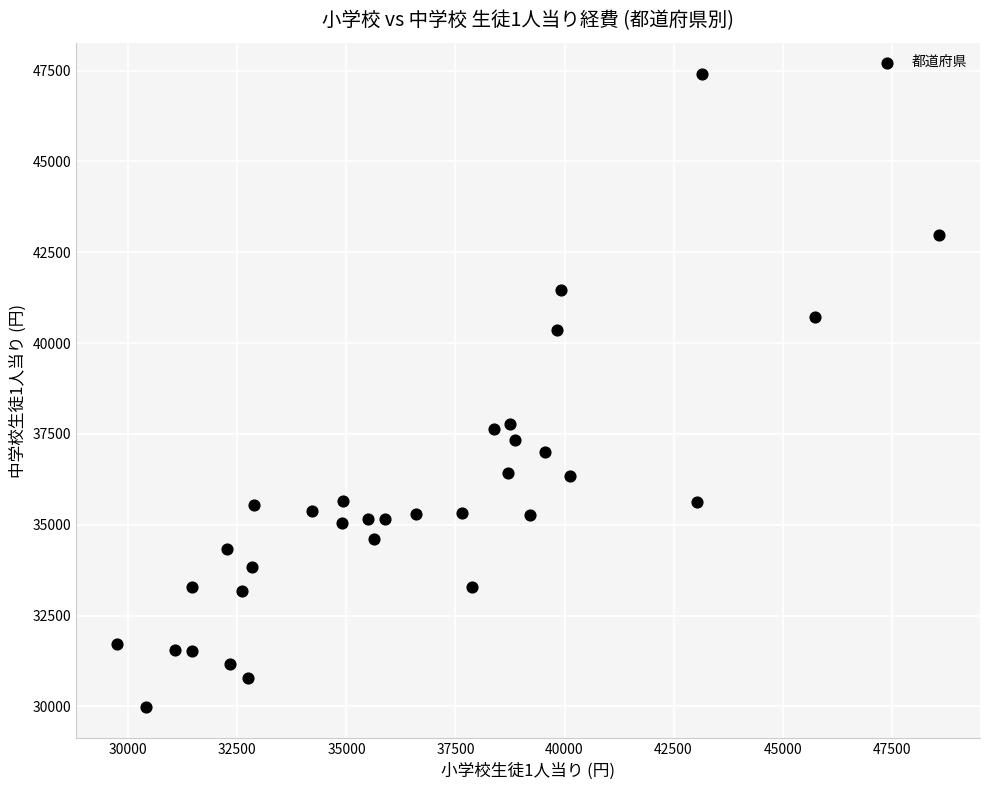

What is the range of X values (max minus min)?

18839